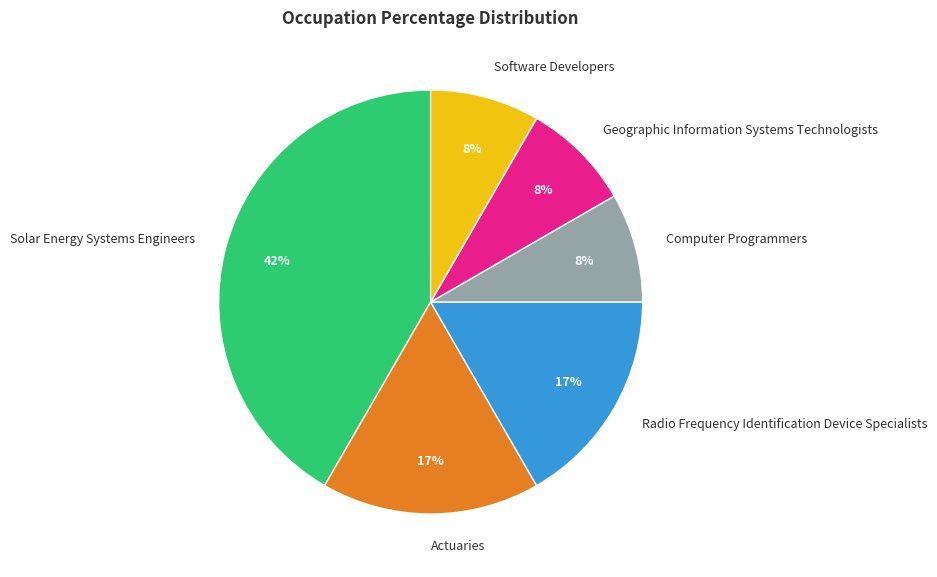

Does any single category account for the majority?

No